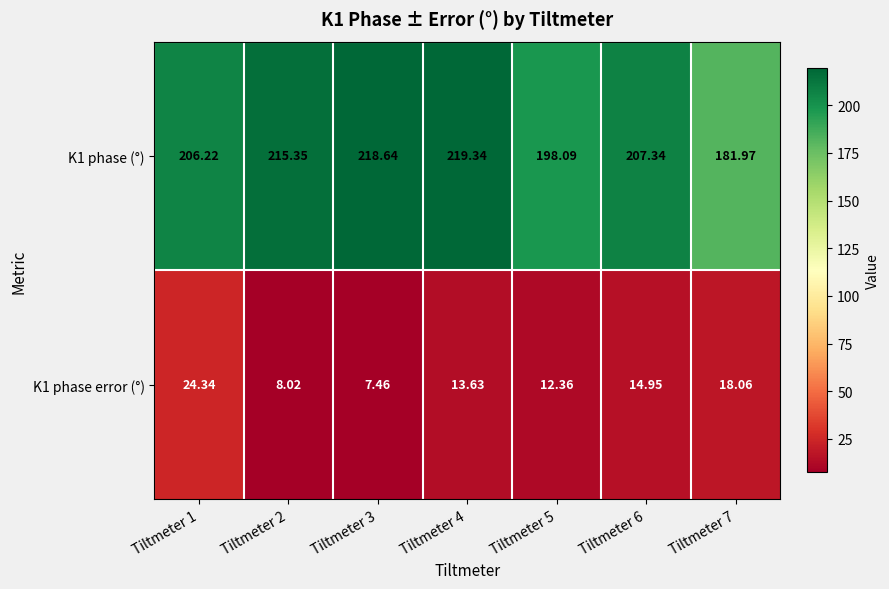

List the series in order of their peak value, highest first.

K1 phase (°), K1 phase error (°)